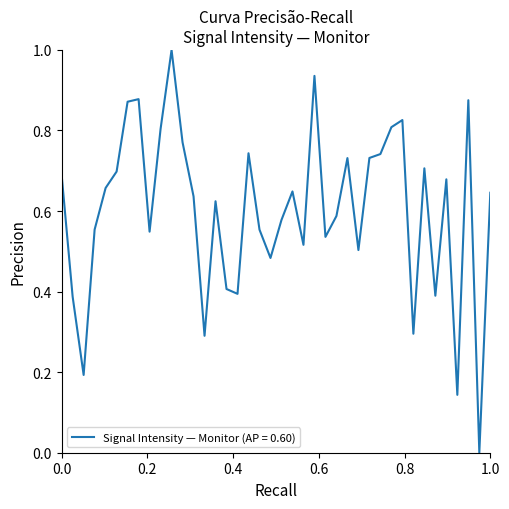

Does the chart have visible grid lines?

No